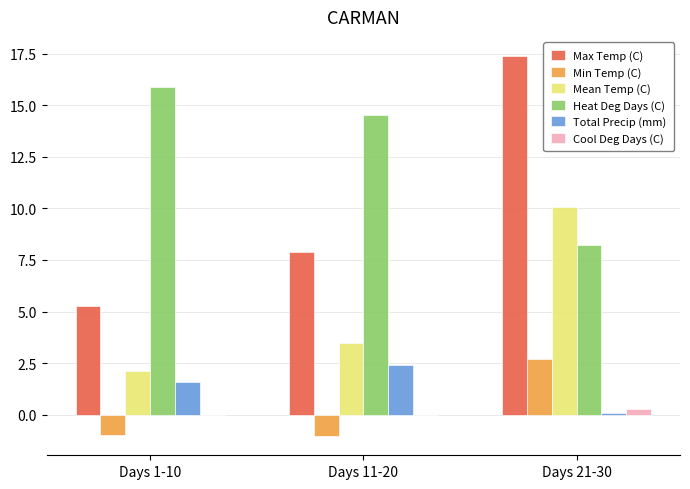

What are all the series names shown in the legend?

Max Temp (C), Min Temp (C), Mean Temp (C), Heat Deg Days (C), Total Precip (mm), Cool Deg Days (C)